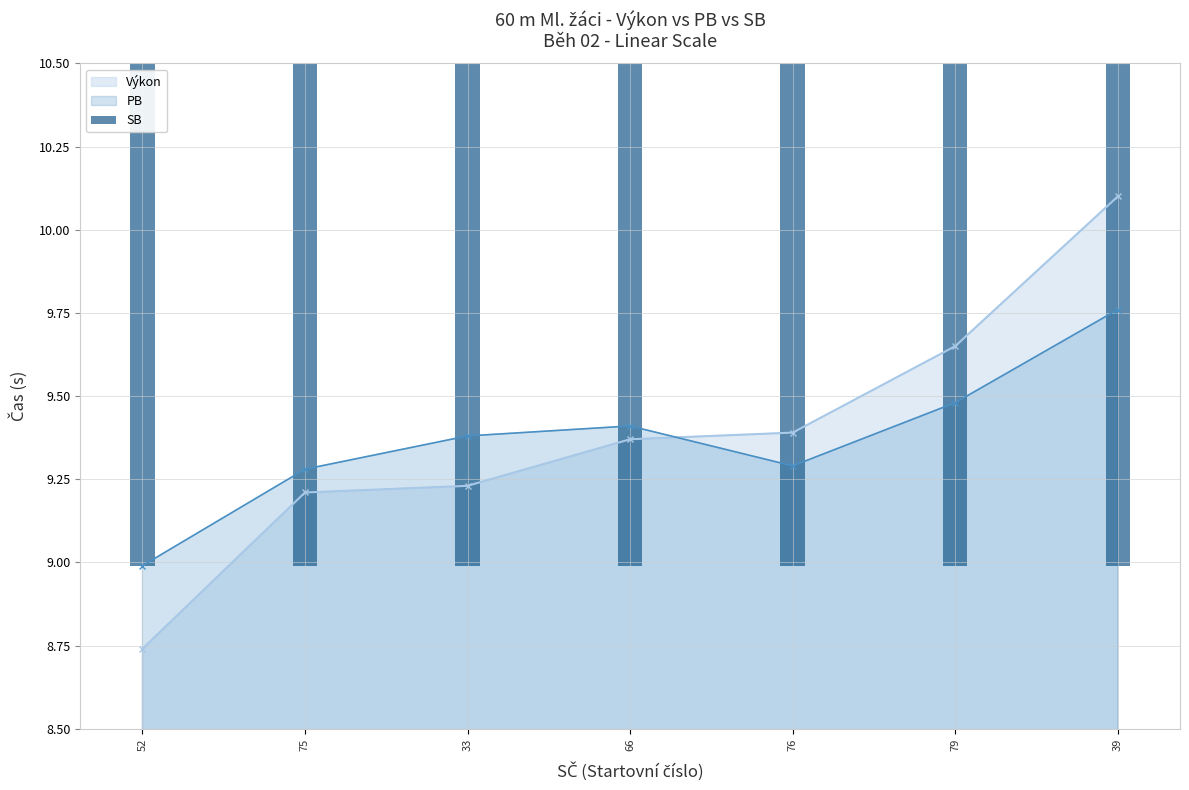

Does the chart contain stacked bars?

No